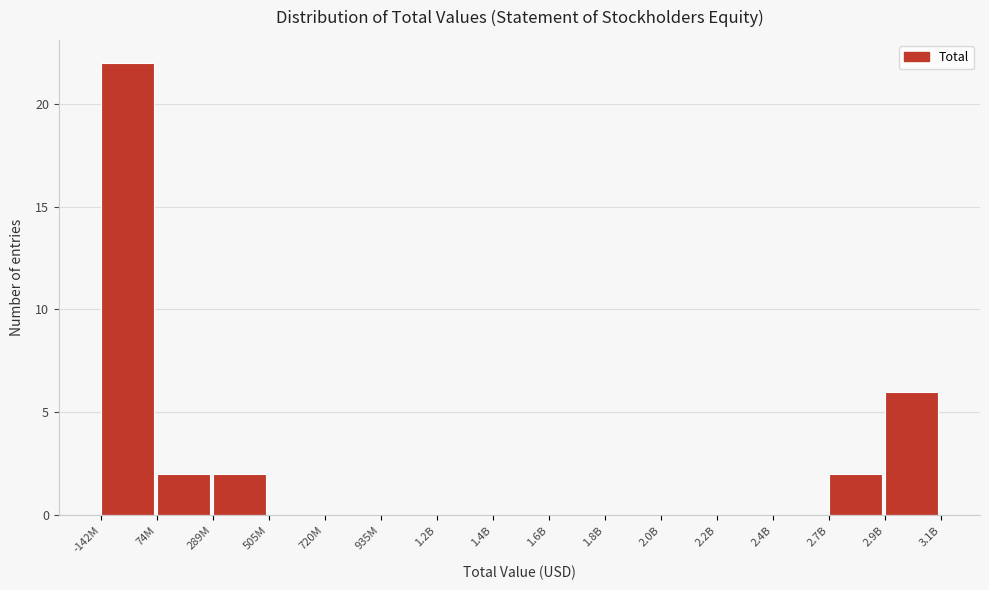

Reading right to left, extract all data points from this chart.

2.9B=6	2.7B=2	2.4B=0	2.2B=0	2.0B=0	1.8B=0	1.6B=0	1.4B=0	1.2B=0	935M=0	720M=0	505M=0	289M=2	74M=2	-142M=22